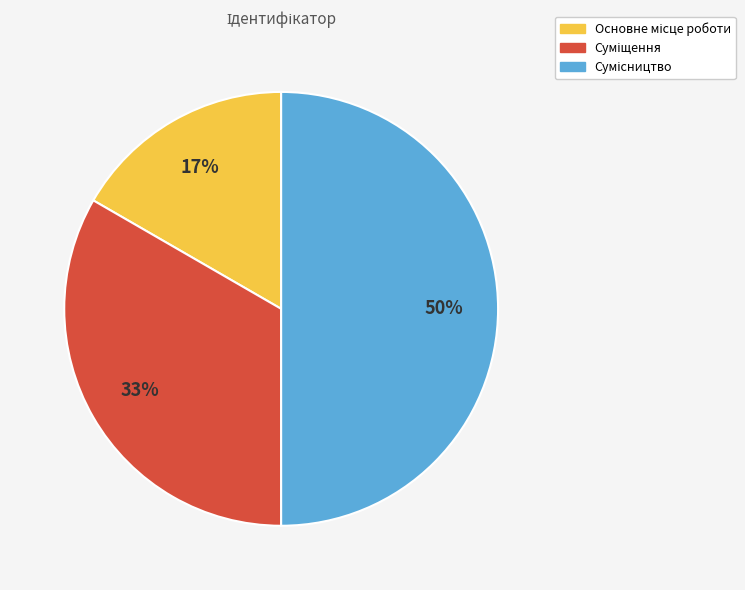

Count the number of slices in the pie.

3